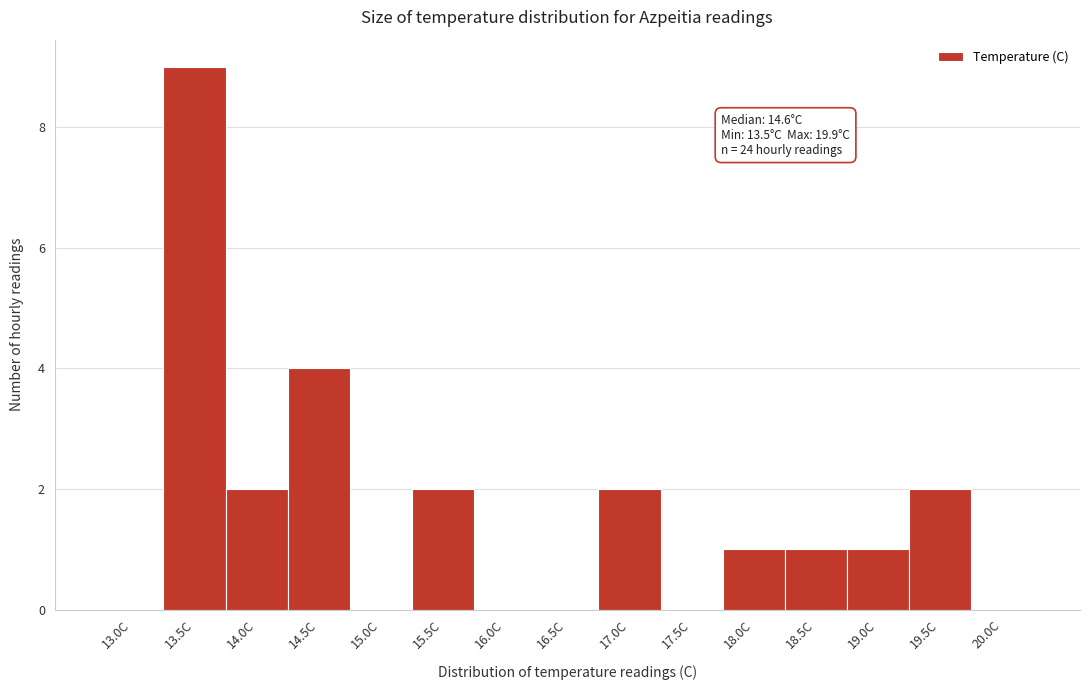

Reading right to left, list all the values displayed in this chart.

20.0C=0	19.5C=2	19.0C=1	18.5C=1	18.0C=1	17.5C=0	17.0C=2	16.5C=0	16.0C=0	15.5C=2	15.0C=0	14.5C=4	14.0C=2	13.5C=9	13.0C=0